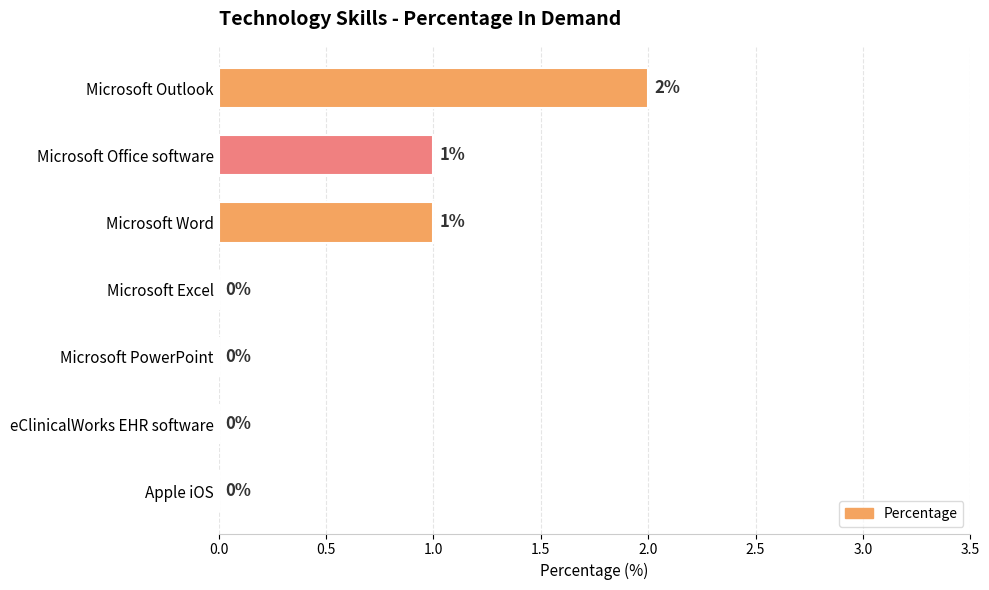

What is the sum of all values?

4